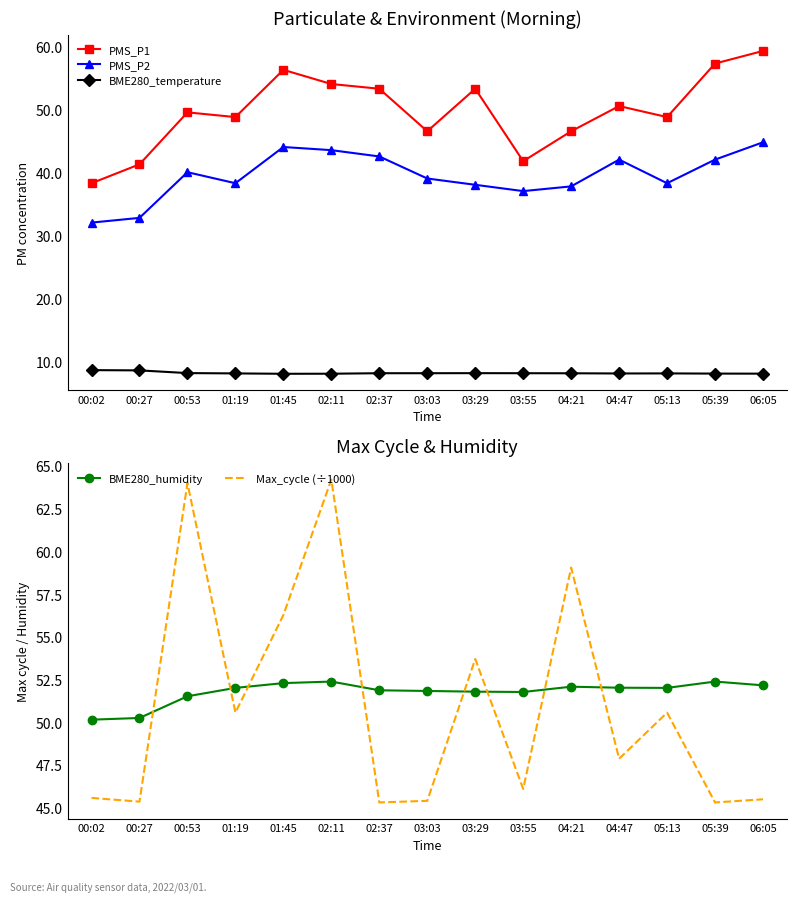

What is the label of the 5th point from the right?

04:21